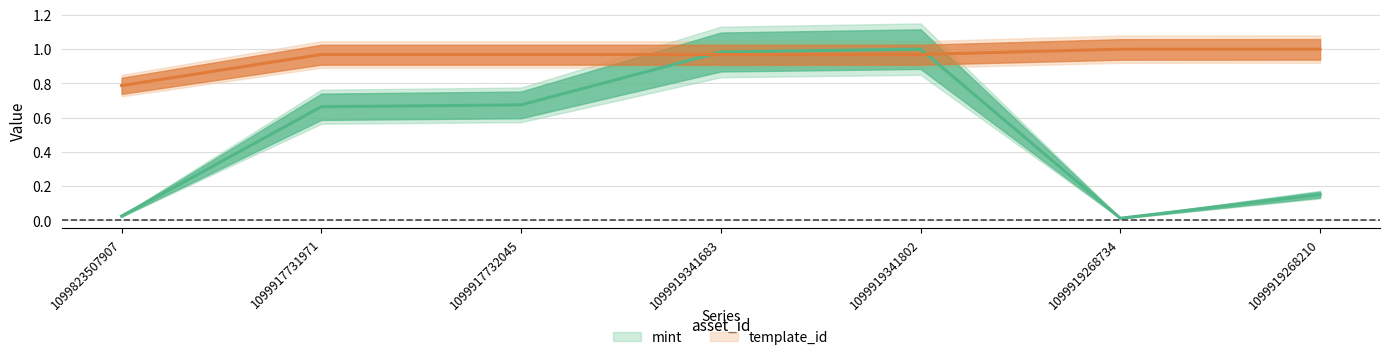

How many intersections are there between mint and template_id?

2